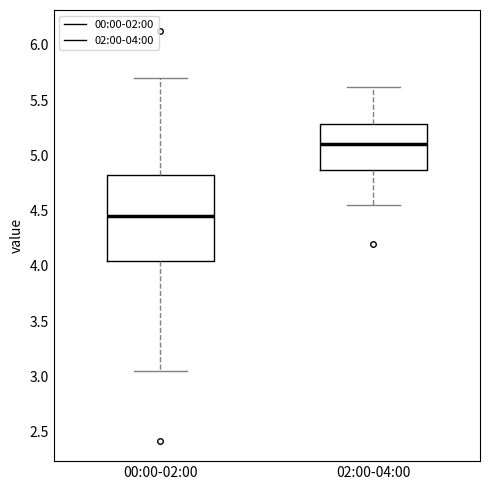

Which box's median line is the lowest?

00:00-02:00